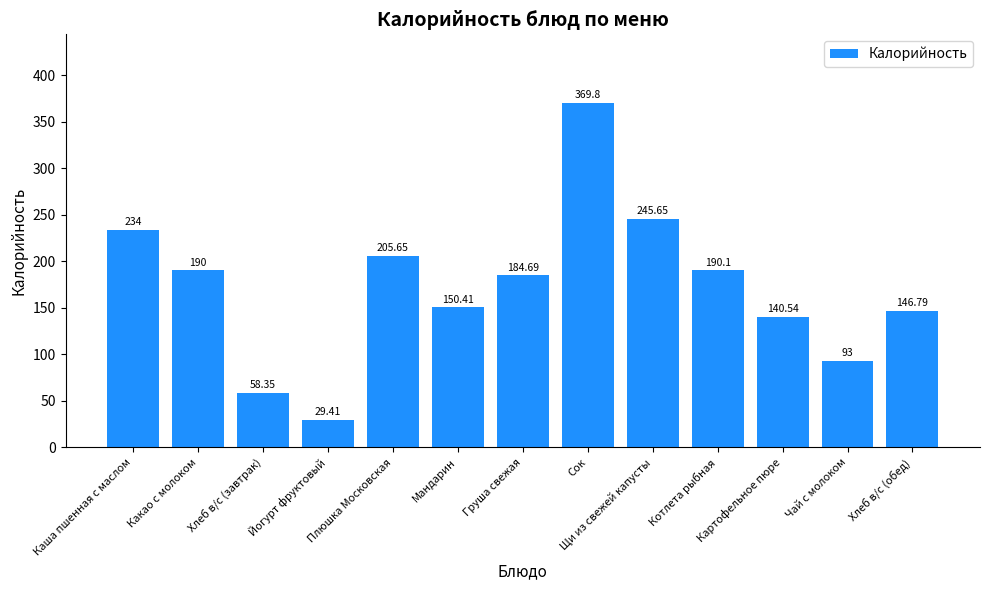

What is the sum of the values at Какао с молоком and Чай с молоком?

283.0